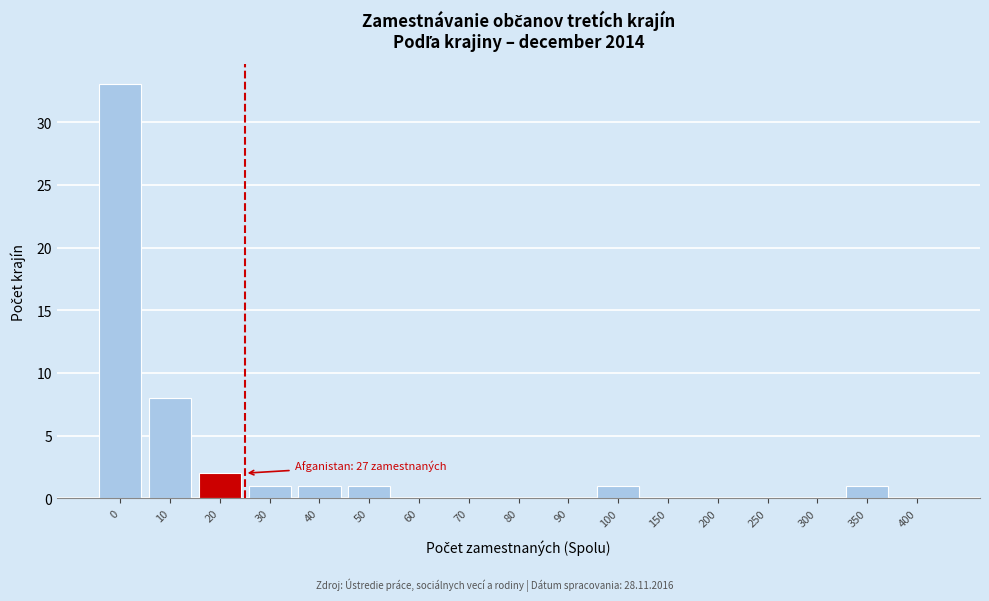

Reading left to right, extract all data points from this chart.

0=33	10=8	20=2	30=1	40=1	50=1	60=0	70=0	80=0	90=0	100=1	150=0	200=0	250=0	300=0	350=1	400=0